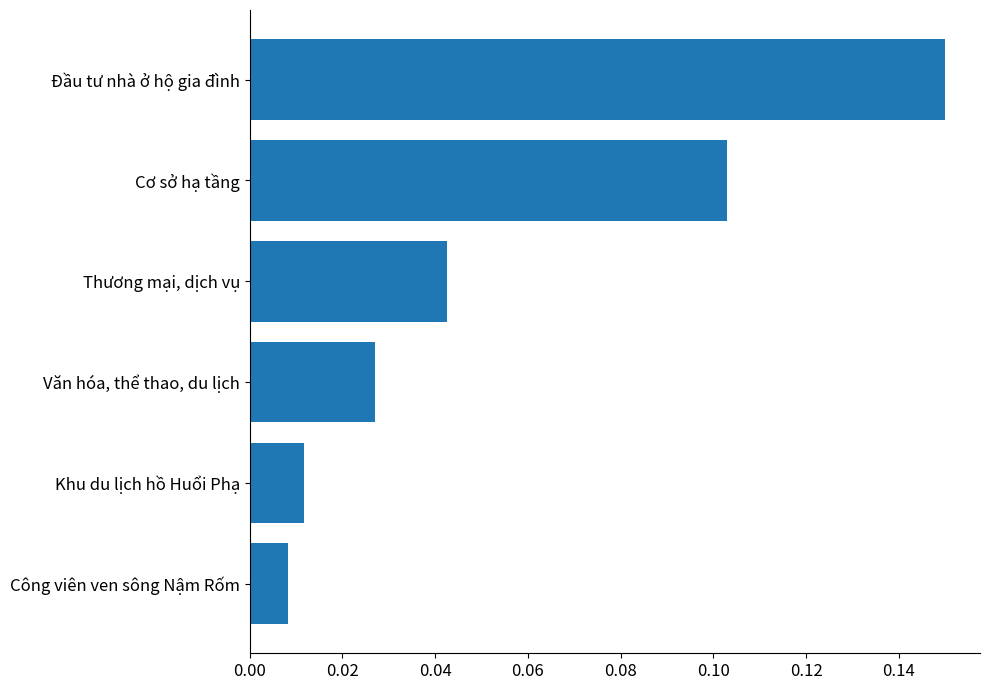

Does the chart contain any negative values?

No